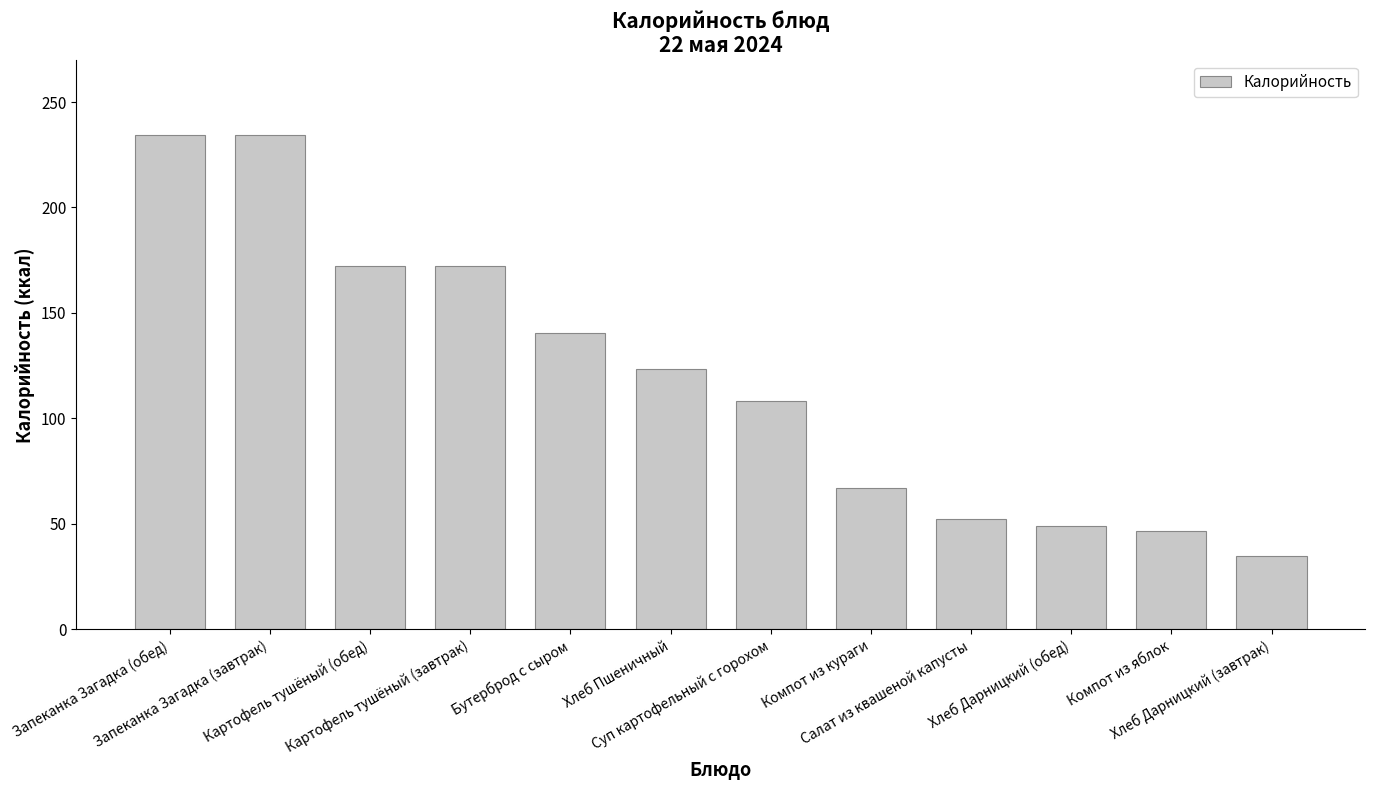

Is it true that the value at Суп картофельный с горохом is 108.1?

True